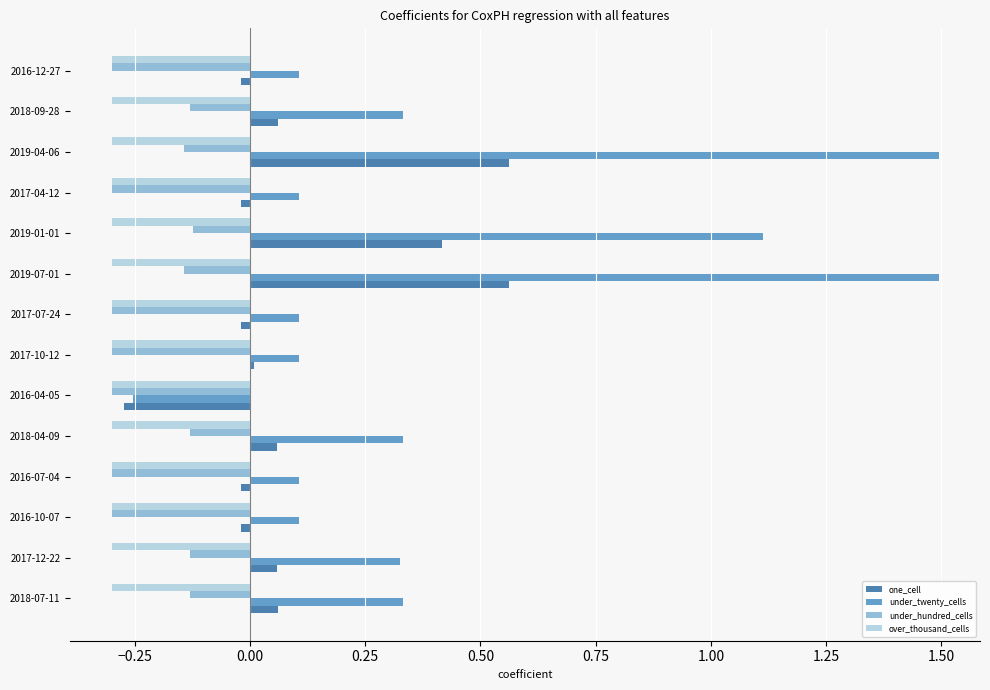

Is the value of one_cell at 2019-01-01 greater than the value of under_hundred_cells at 2017-12-22?

Yes